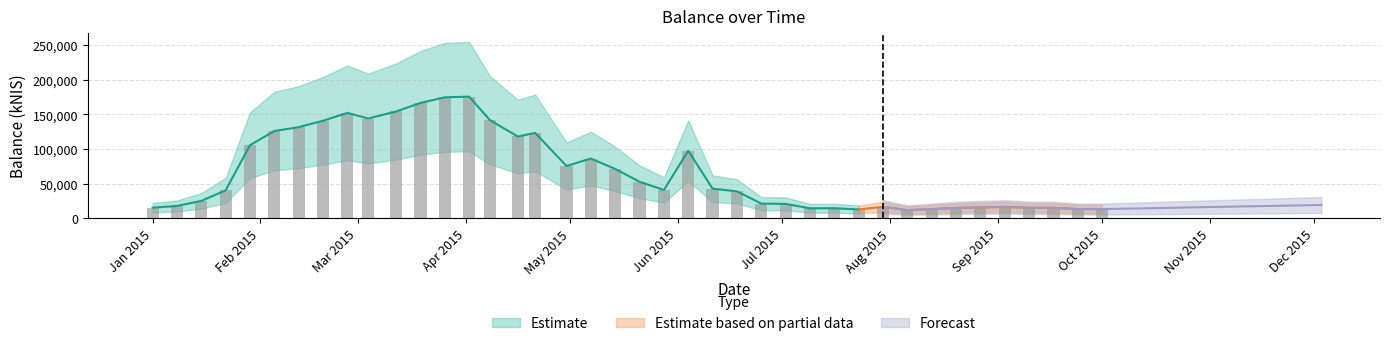

Is it true that the value at 2015-05-21 is 72750.2?

False